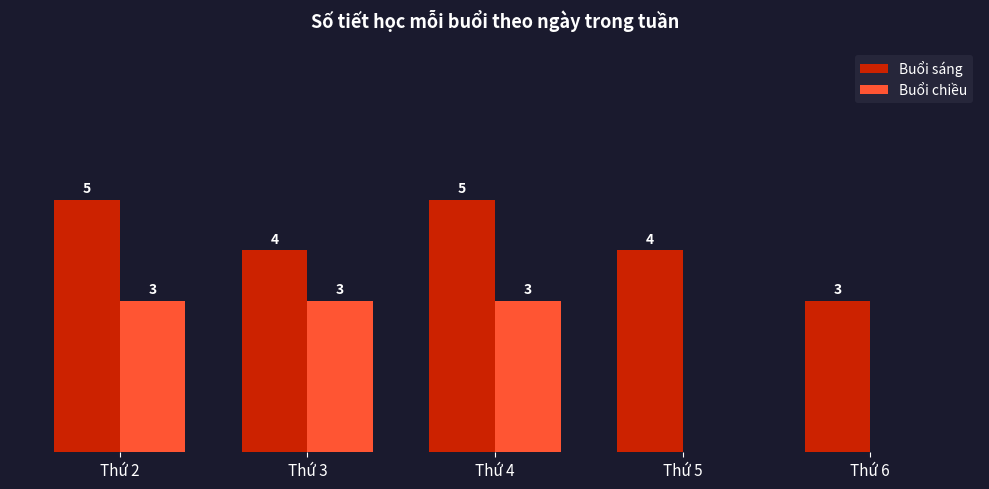

Is the value of Buổi sáng at Thứ 6 greater than the value of Buổi chiều at Thứ 6?

Yes